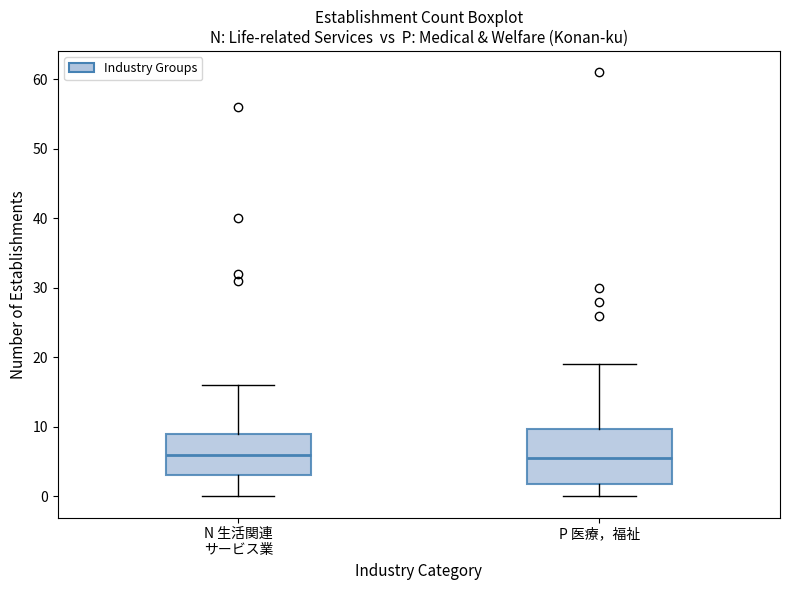

Reading left to right, read every box against the y-axis: the position of its median line, the range the box covers, and the ends of its whiskers. The values are not printed on the chart, so give them approximately, as read against the axis.

N 生活関連 サービス業: median 6, box 3 to 9, whiskers 0 to 16
P 医療，福祉: median 6, box 2 to 10, whiskers 0 to 19